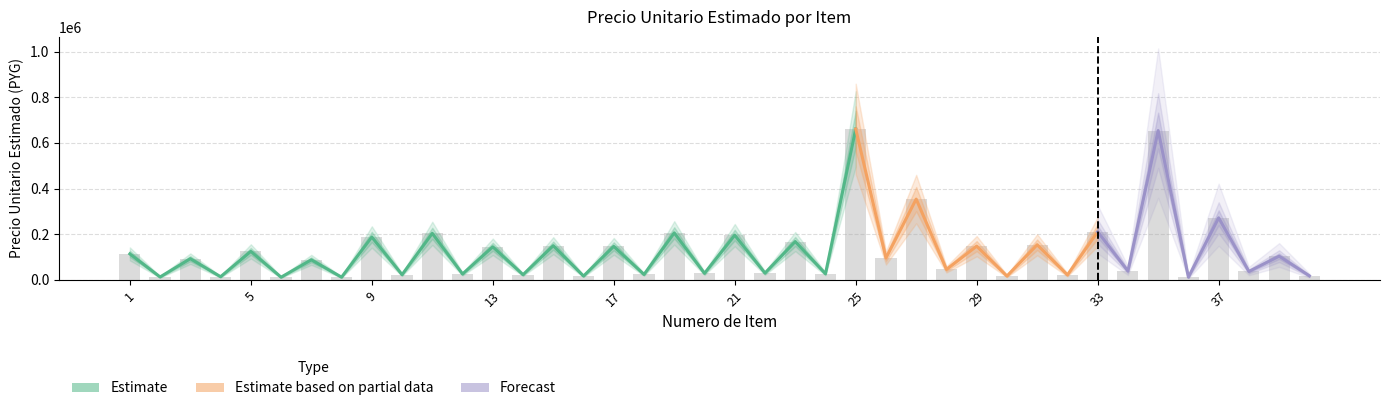

Approximately how many times larger is the value at 38 compared to 11?

0.2